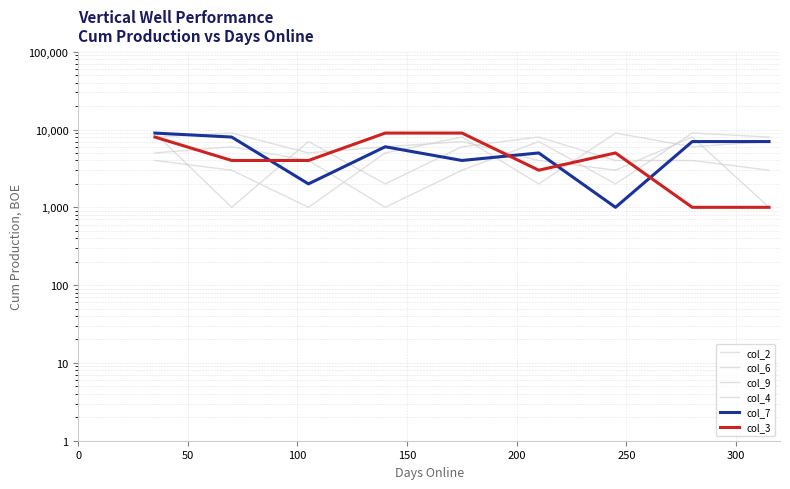

True or false: col_4 has a value of 7409 at 0.

False